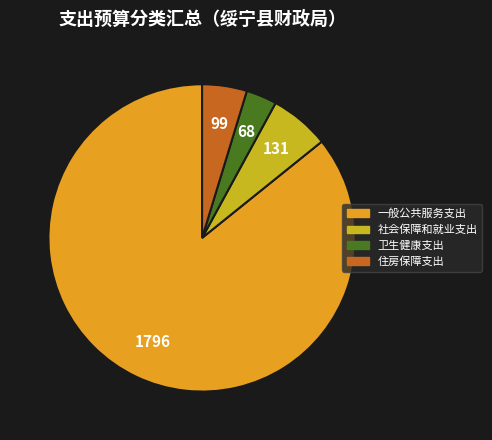

Approximately how many times larger is the value at 住房保障支出 compared to 社会保障和就业支出?

0.8